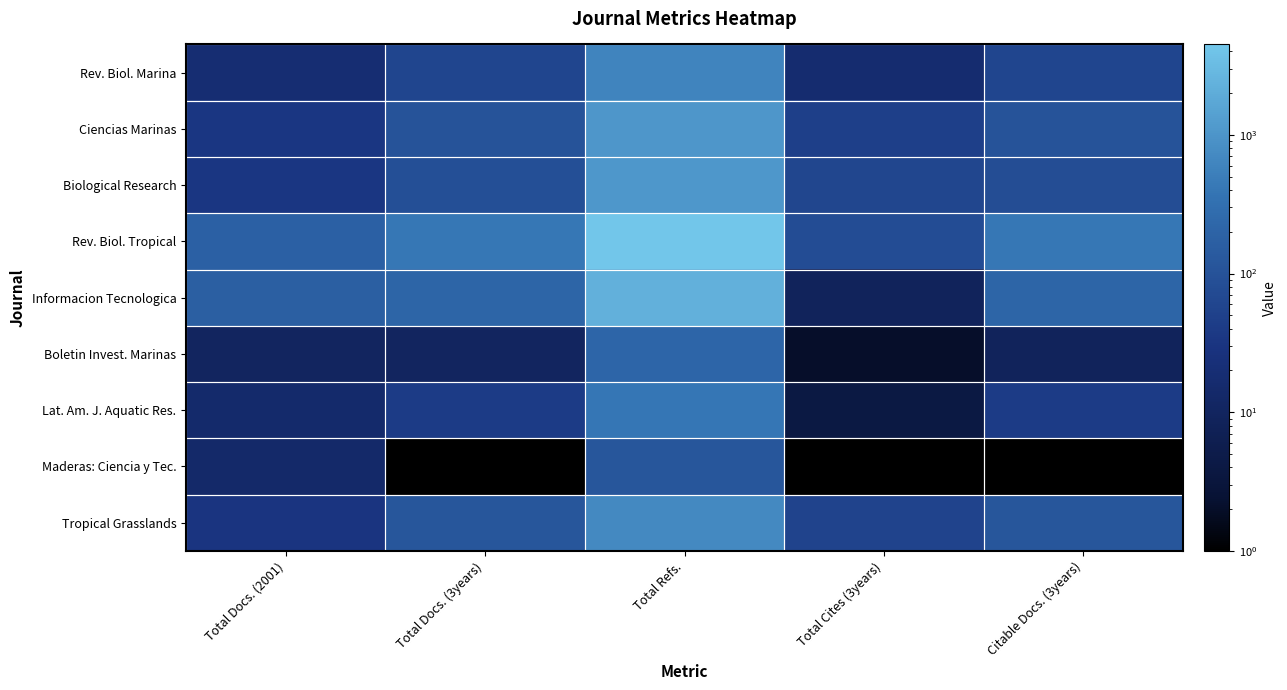

What is the spread (max minus min) of values at Total Docs. (3years)?

409.0